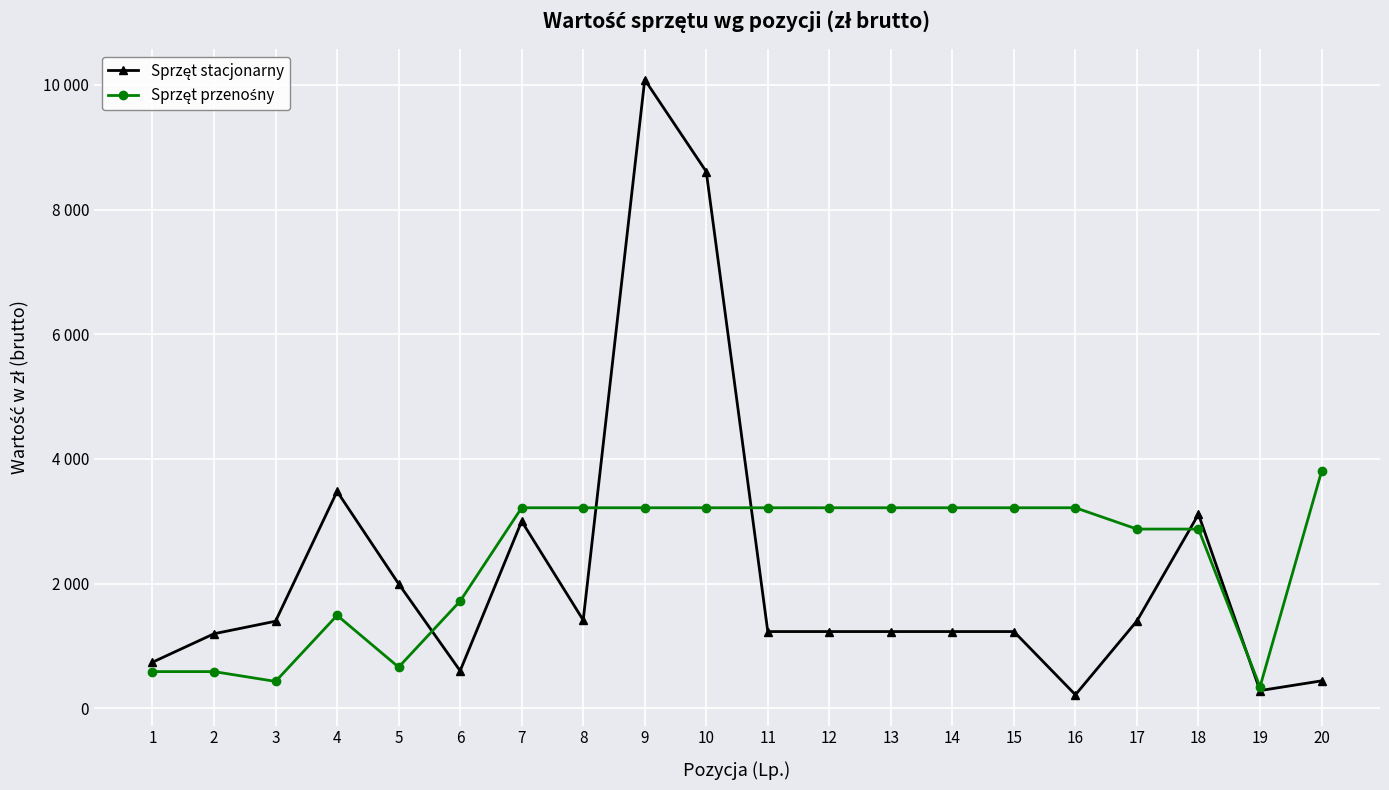

Which series changed the most between 6 and 15?

Sprzęt przenośny